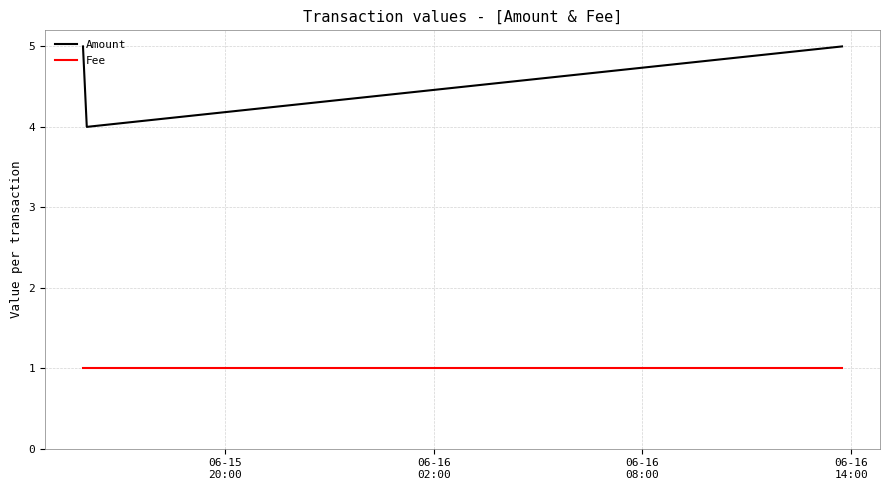

Which series has the widest spread of values?

Amount